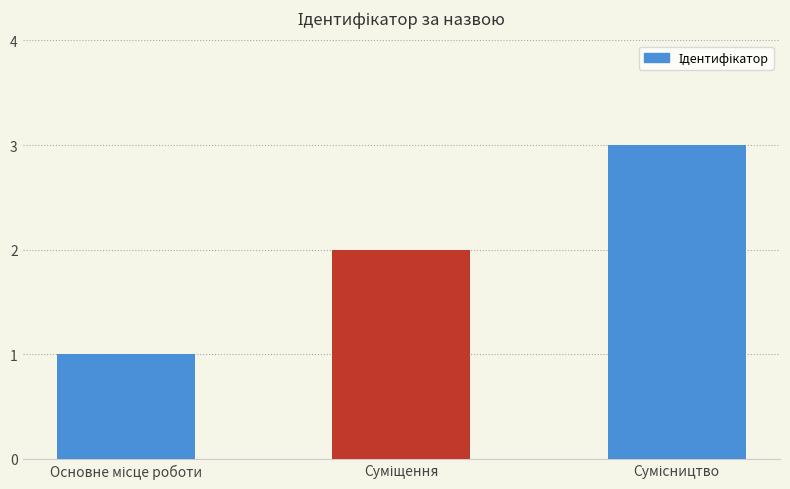

What is the greatest value displayed?

3